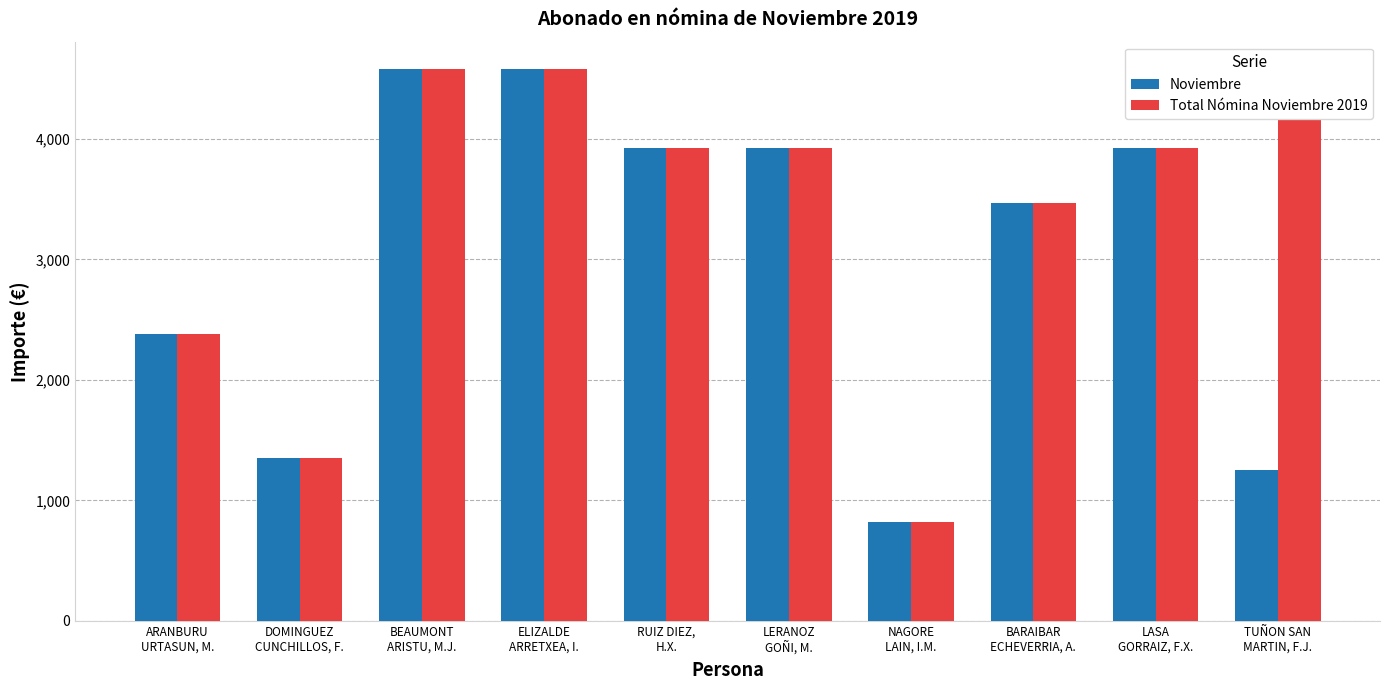

What is the total value across all series at ARANBURU
URTASUN, M.?

4755.9